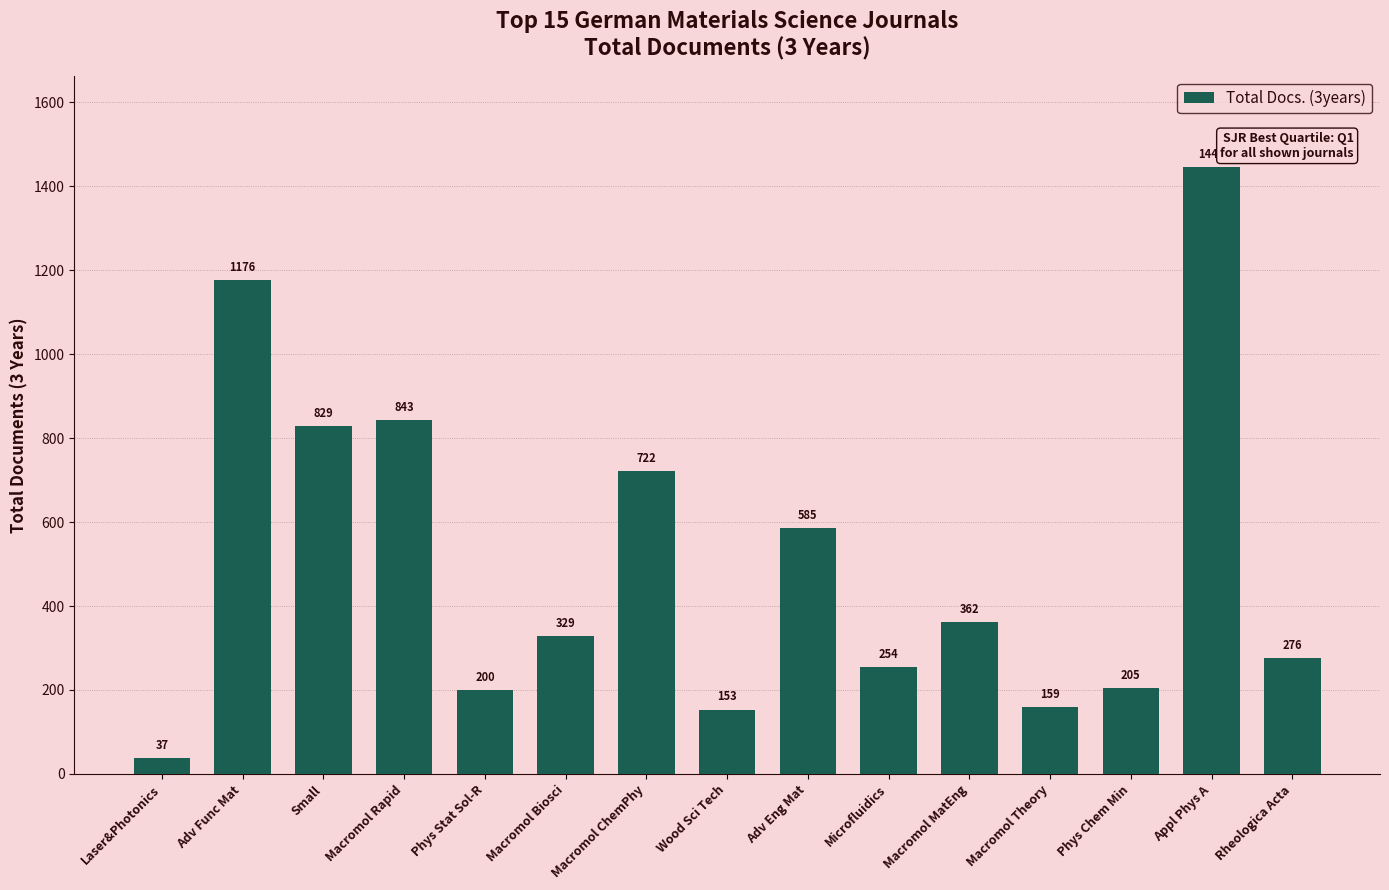

Rank the categories by value from lowest to highest.

Laser&Photonics, Wood Sci Tech, Macromol Theory, Phys Stat Sol-R, Phys Chem Min, Microfluidics, Rheologica Acta, Macromol Biosci, Macromol MatEng, Adv Eng Mat, Macromol ChemPhy, Small, Macromol Rapid, Adv Func Mat, Appl Phys A